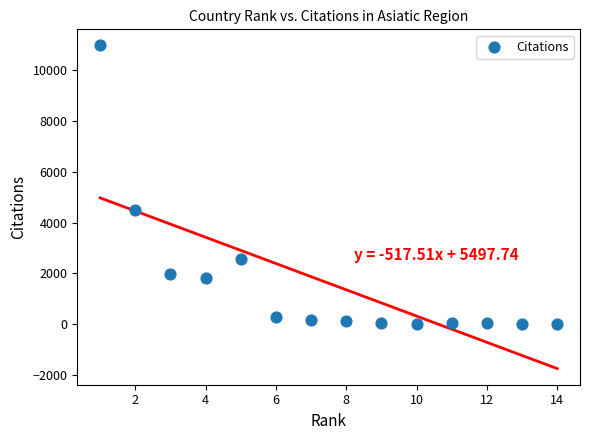

What Y value in the scatter plot is closest to 5492?

4515